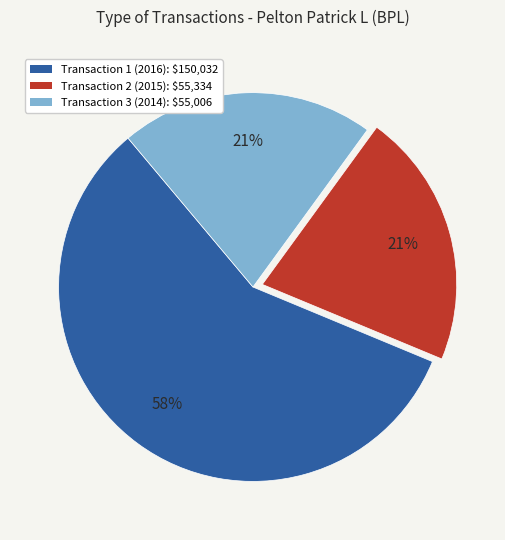

Count the number of slices in the pie.

3